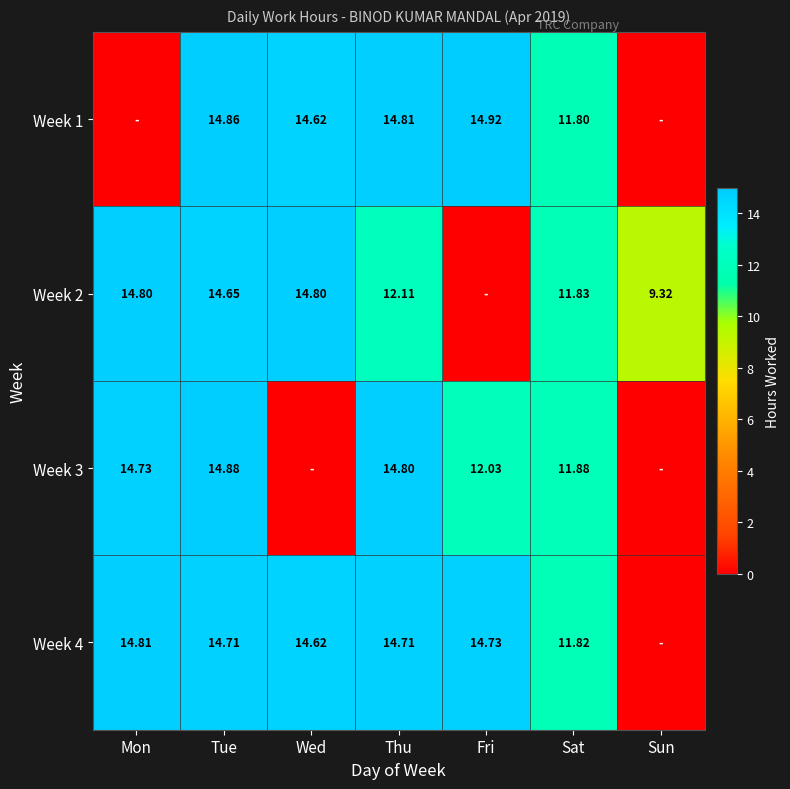

Is the value of Week 3 at Sat greater than the value of Week 4 at Tue?

No